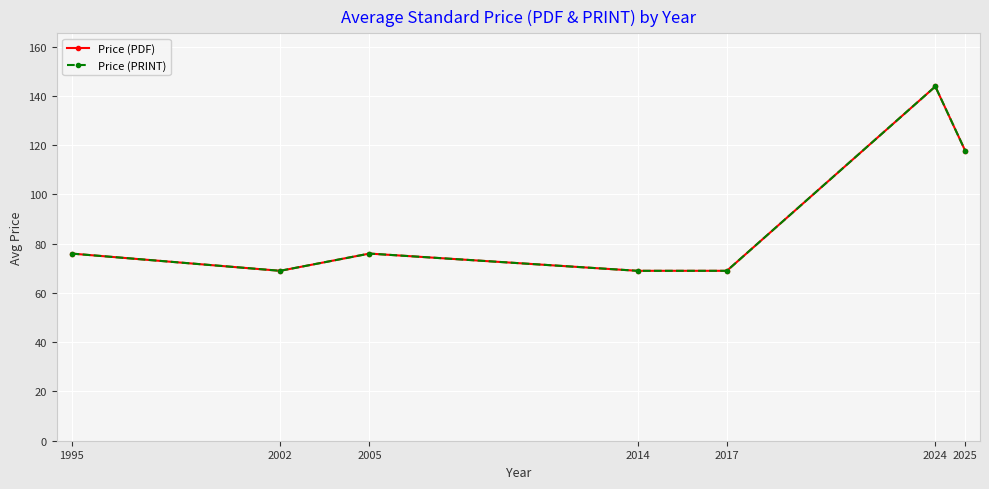

What is the value of the Price (PRINT) point at the 5th from the left?

69.0